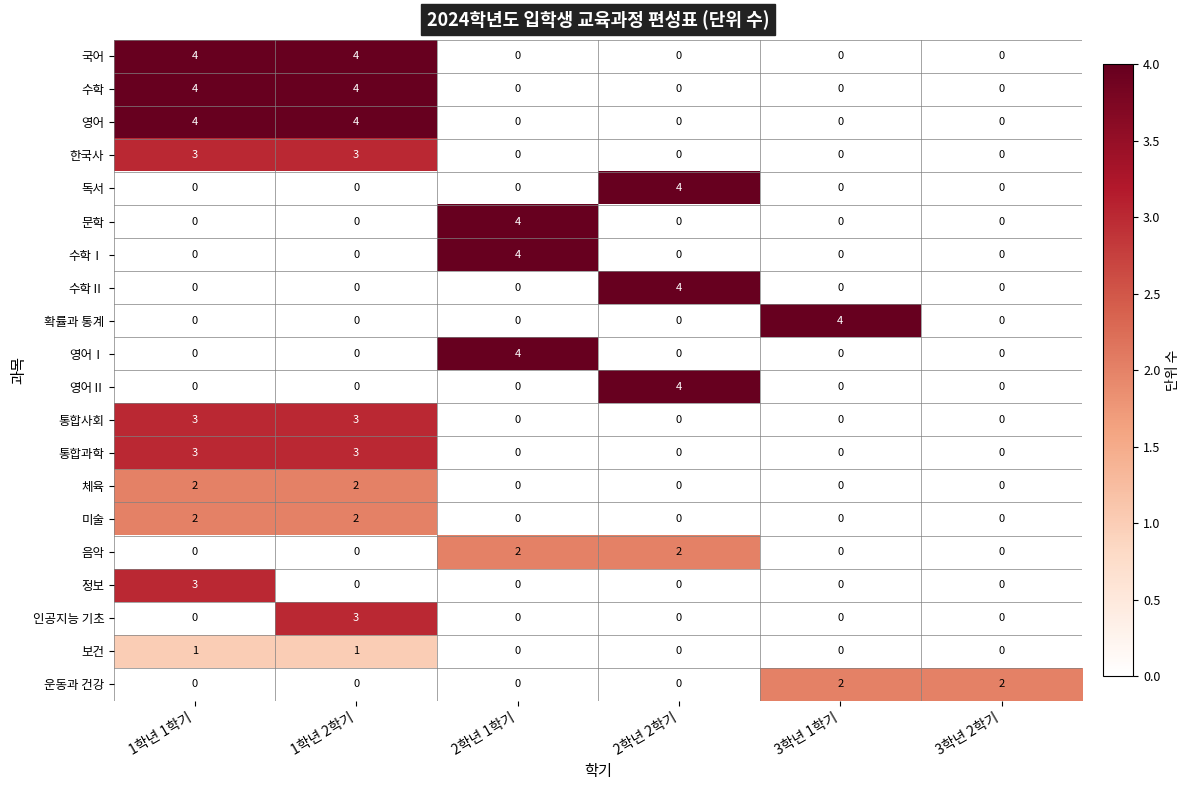

What is the total value across all series at 1학년 1학기?

29